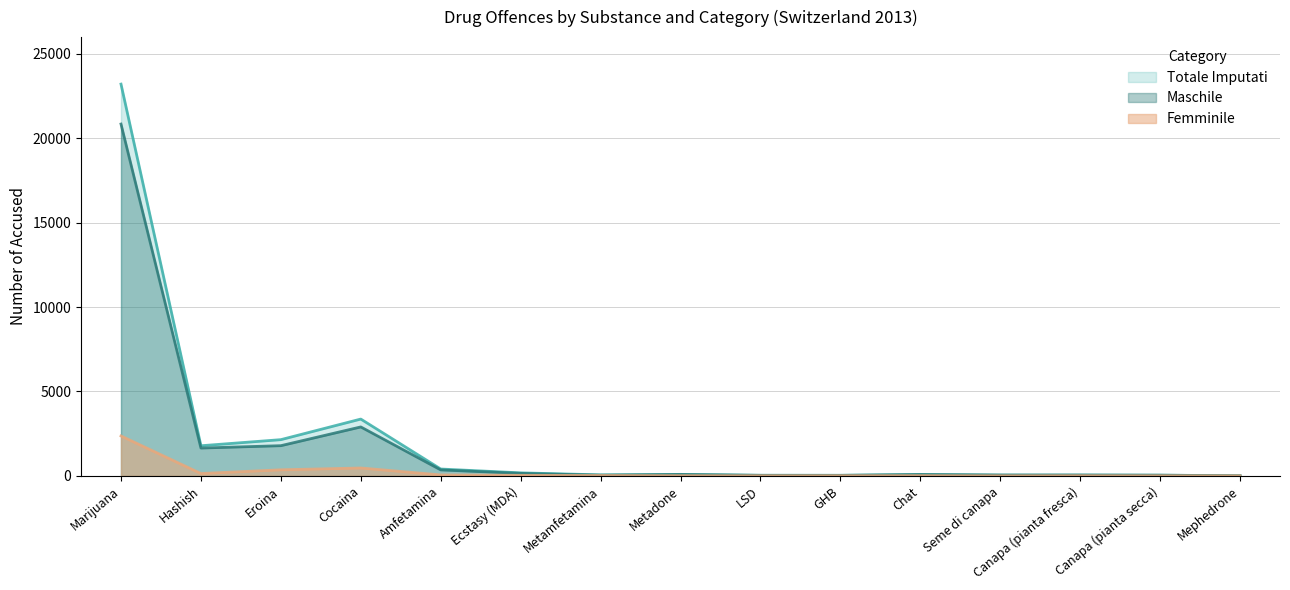

Rank the categories by Maschile value from highest to lowest.

Marijuana, Cocaina, Eroina, Hashish, Amfetamina, Ecstasy (MDA), Metadone, Chat, Seme di canapa, Canapa (pianta fresca), Metamfetamina, Canapa (pianta secca), LSD, GHB, Mephedrone